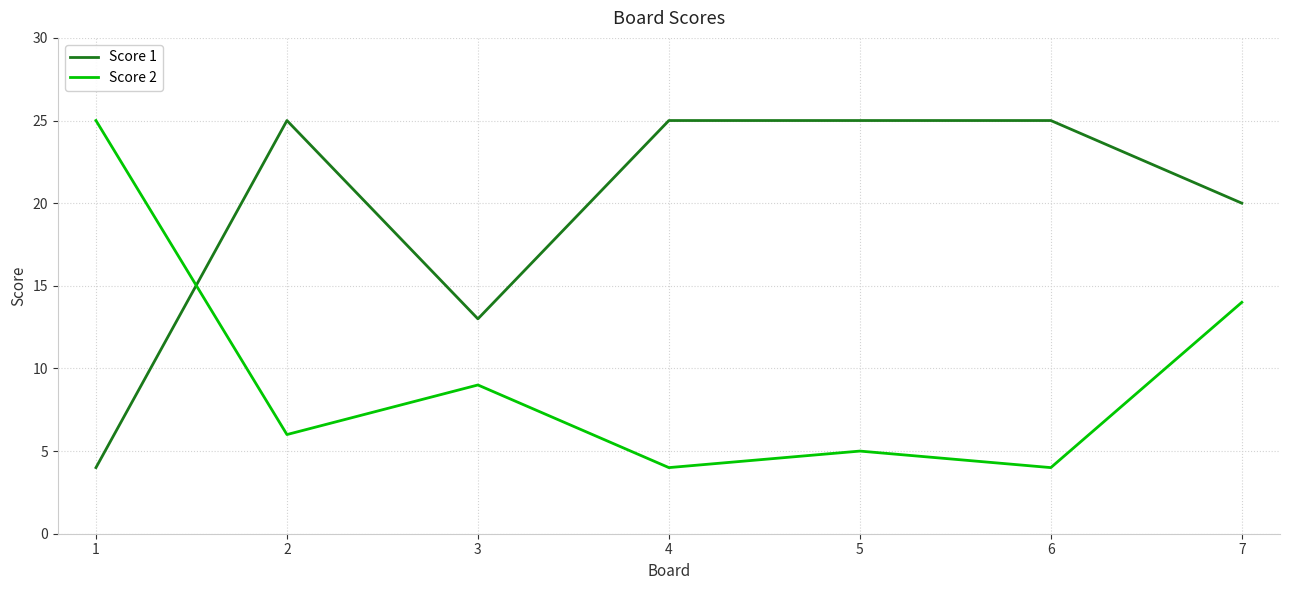

How many intersections are there between Score 2 and Score 1?

1